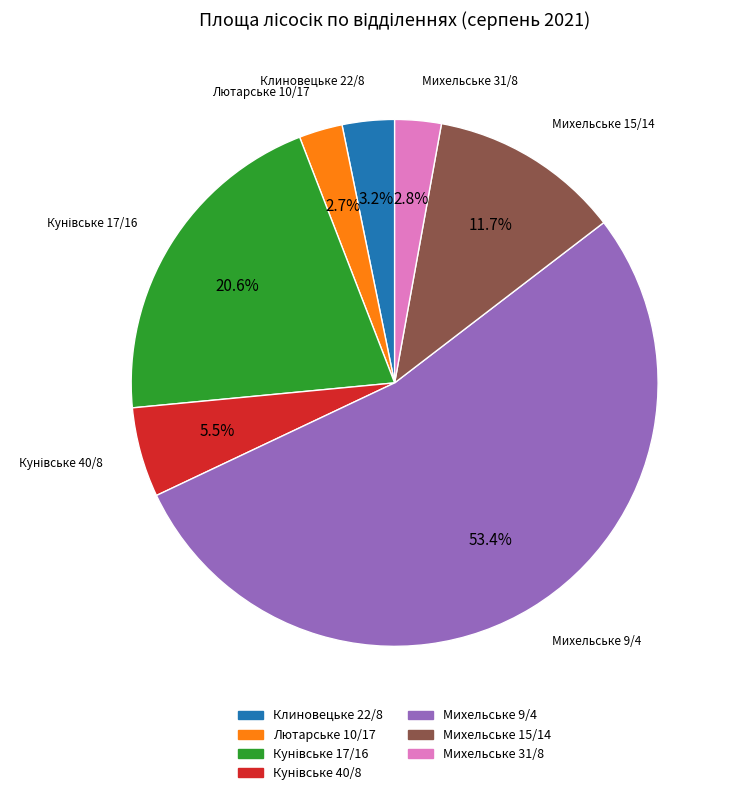

Between Михельське 15/14 and Михельське 9/4, which is larger?

Михельське 9/4